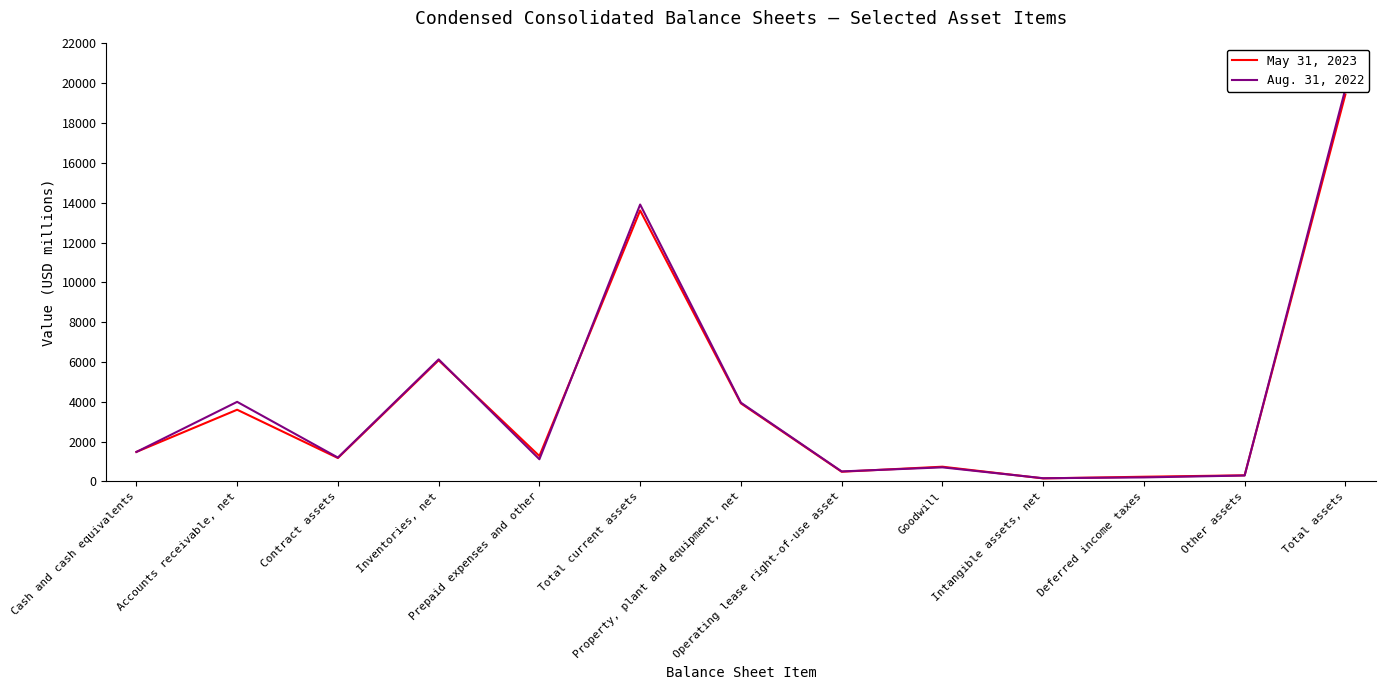

Between Cash and cash equivalents and Goodwill, which series saw the biggest shift?

Aug. 31, 2022